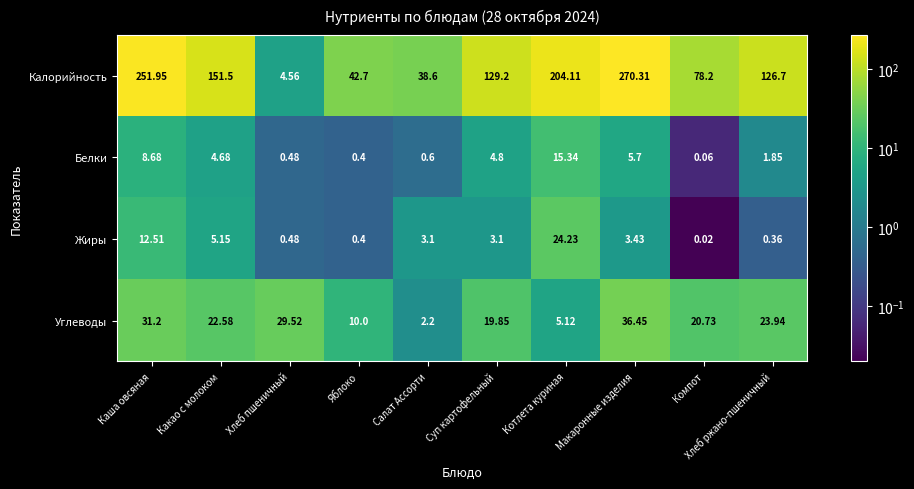

At which label does Жиры reach its minimum?

Компот